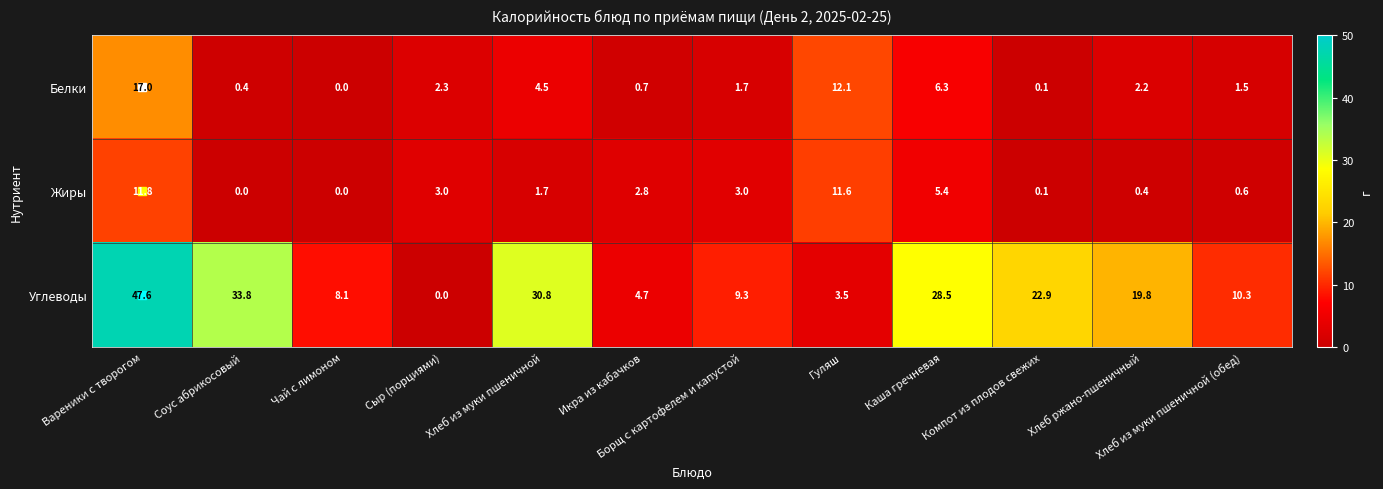

At Каша гречневая, list the series in order from smallest to largest.

Жиры, Белки, Углеводы